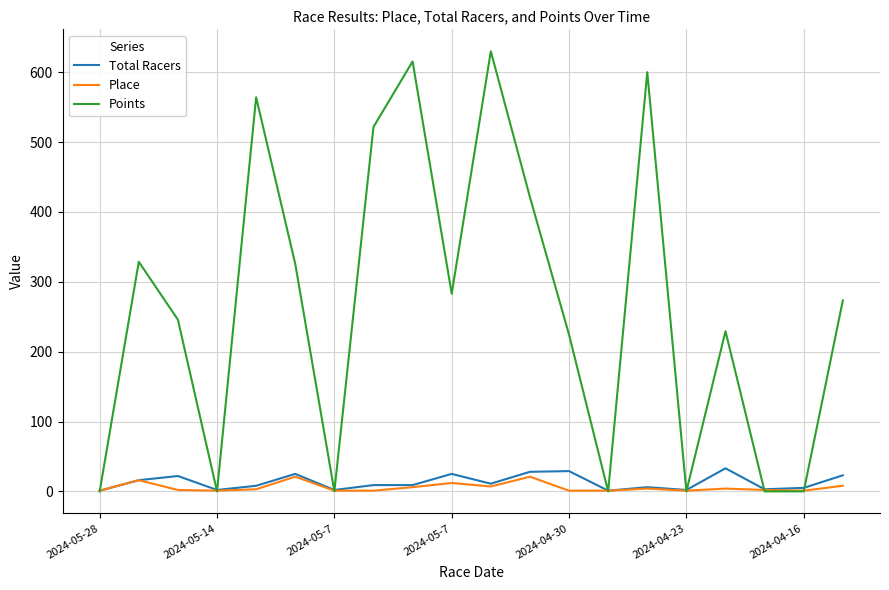

What is the difference between the maximum and minimum values in the Points series?

629.8